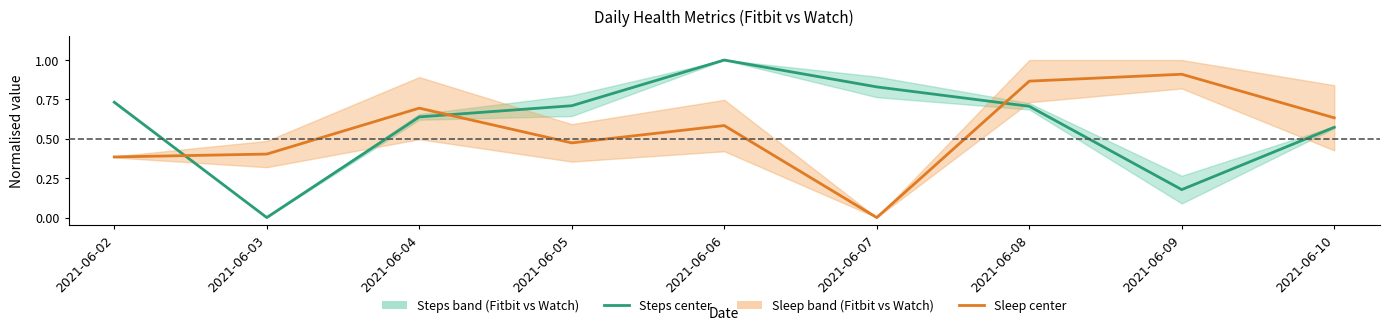

Which series ends up on top after the final intersection of Sleep center and Steps center?

Sleep center